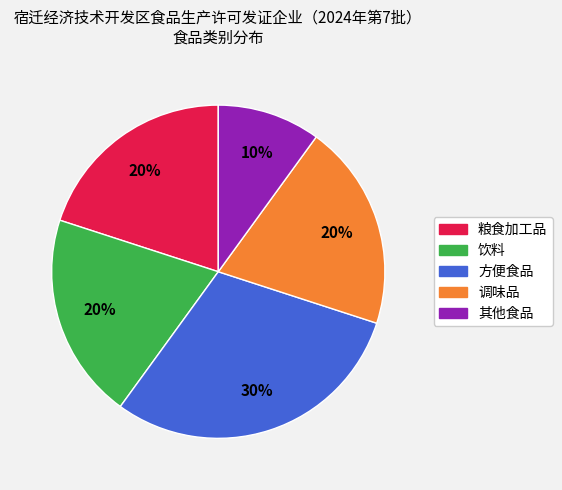

What is the ratio of the value at 饮料 to the value at 粮食加工品?

1.0